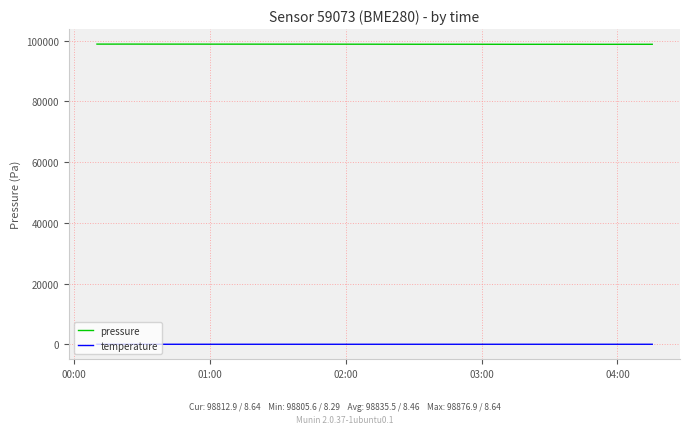

Does the chart display data point markers on the line(s)?

No